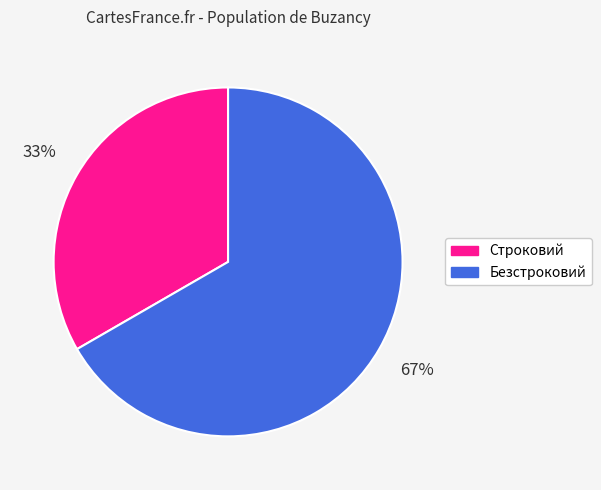

To the nearest percent, what is the average slice percentage?

50%